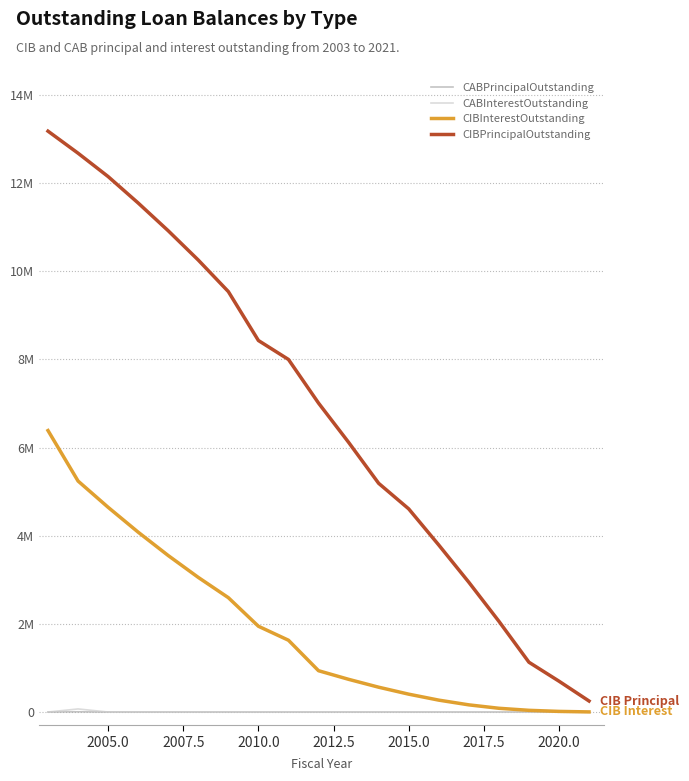

Does the chart display data point markers on the line(s)?

No